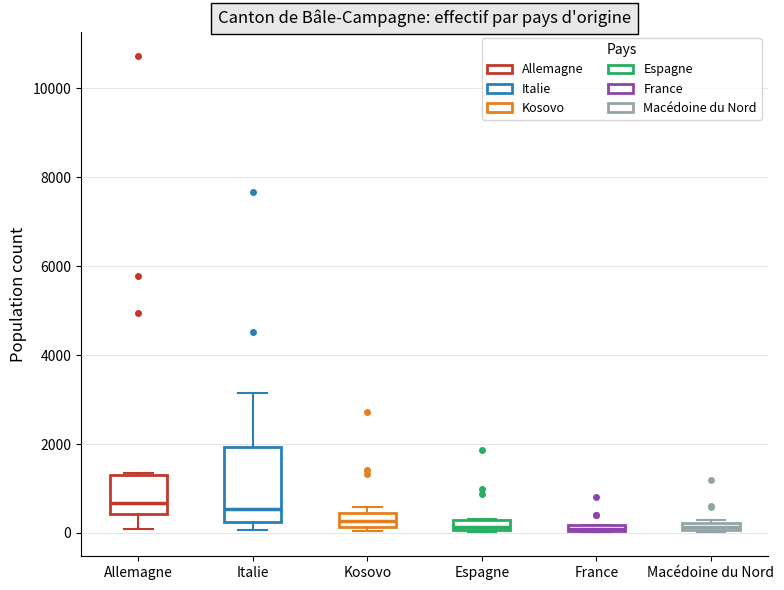

Where is the upper edge of the box for Kosovo on the y-axis? The values are not printed on the chart, so give them approximately, as read against the axis.

400